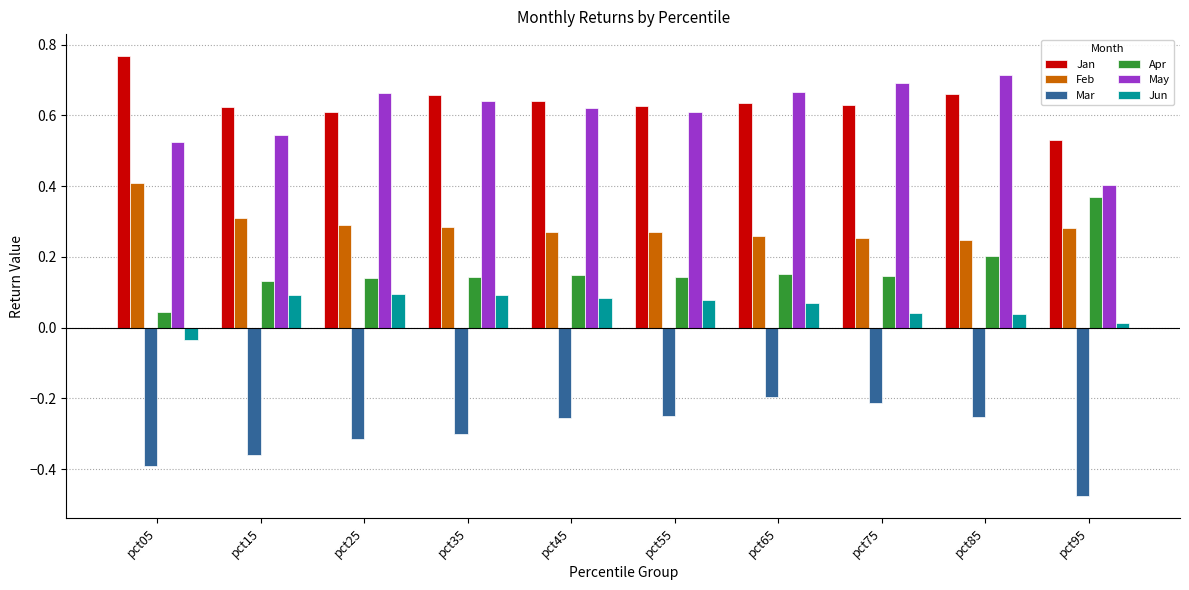

At which label is Apr closest to 0?

pct05